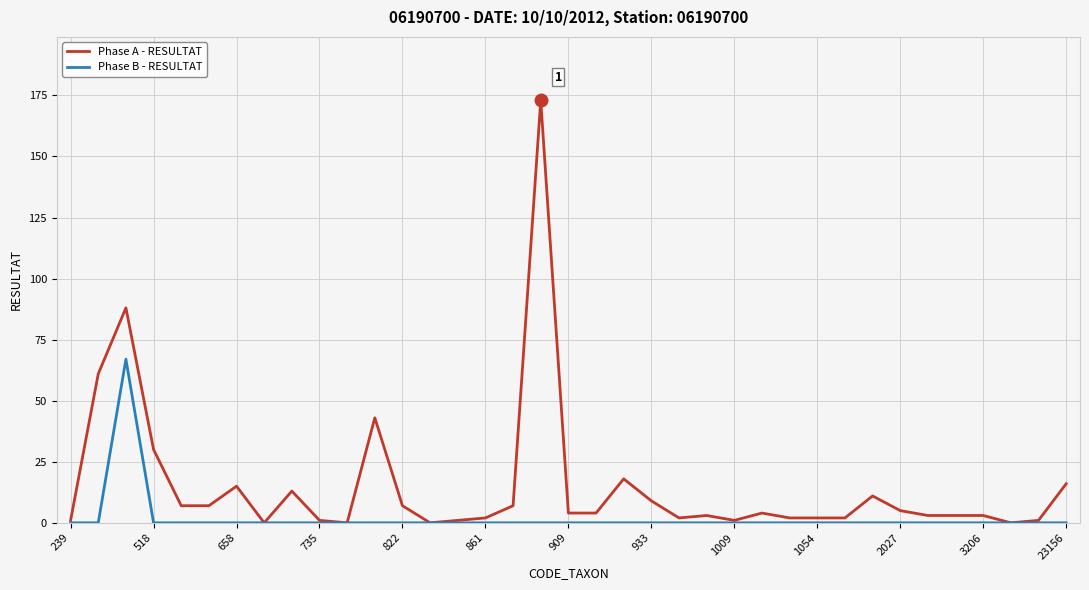

What is the maximum value shown in the chart?

173